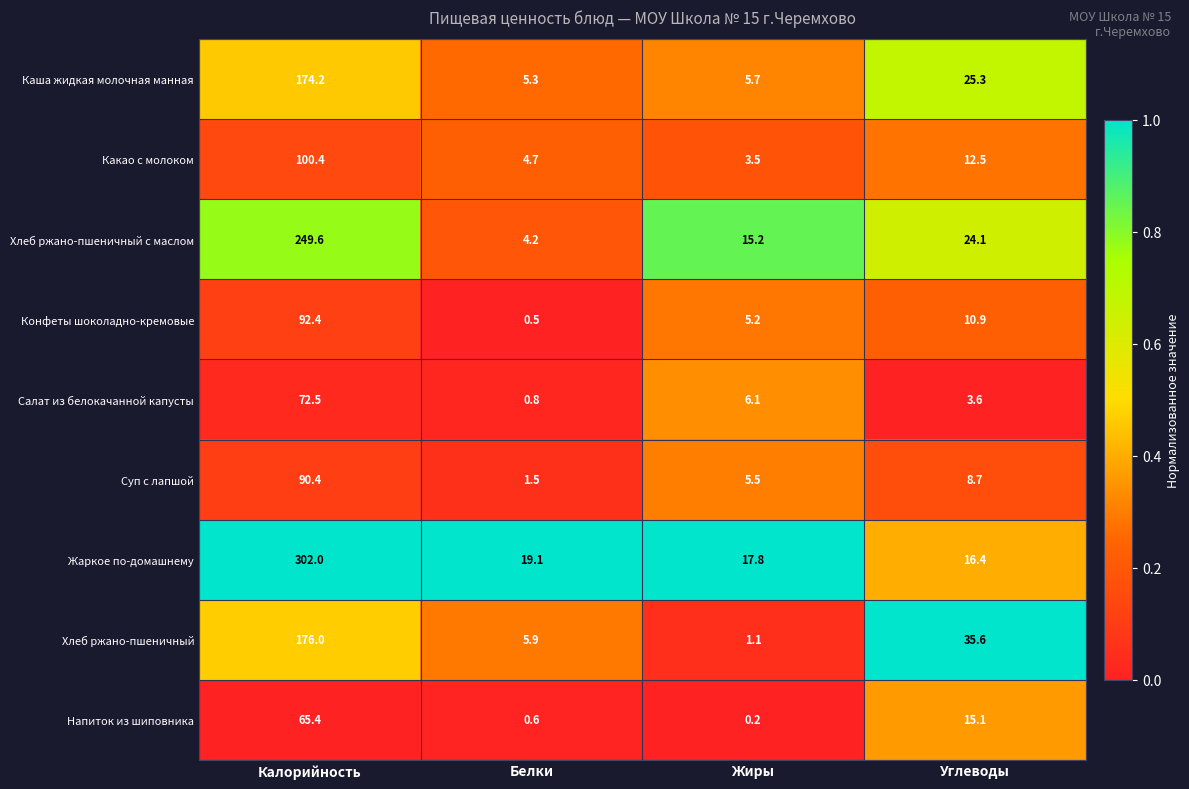

Which series changed the most between Белки and Углеводы?

Хлеб ржано-пшеничный